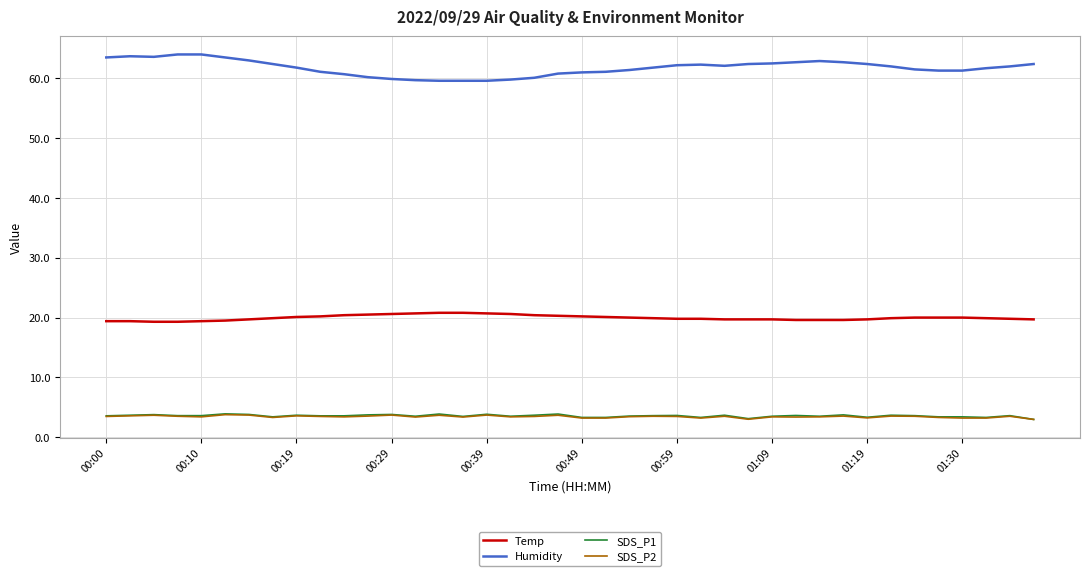

Which series has the largest total across all categories?

Humidity